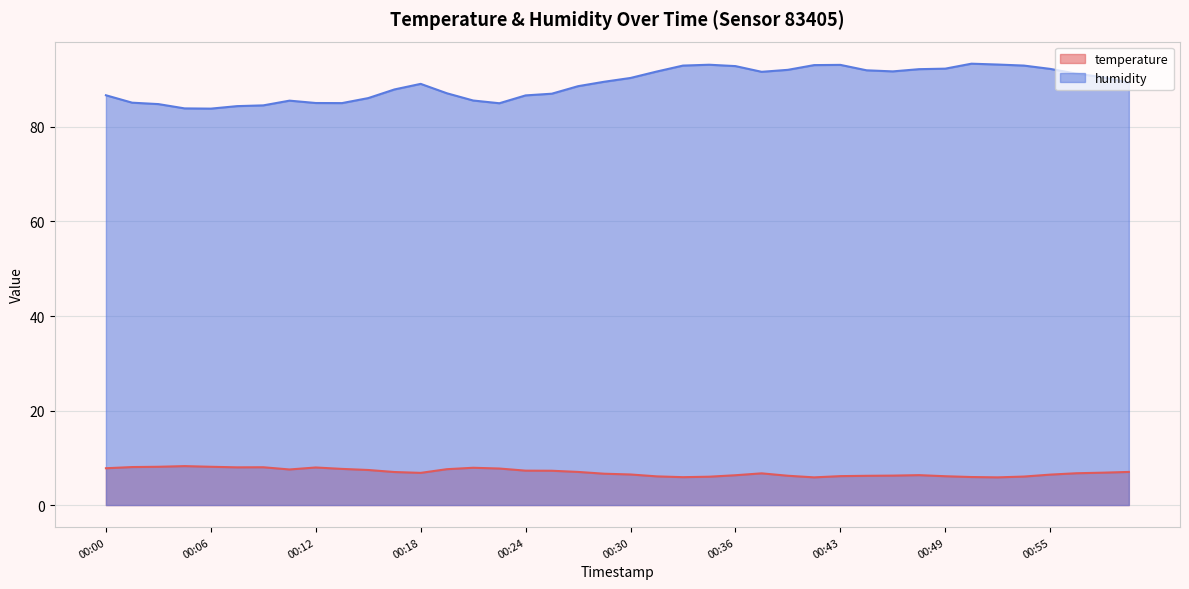

Which category has the highest value in the temperature series?

00:05